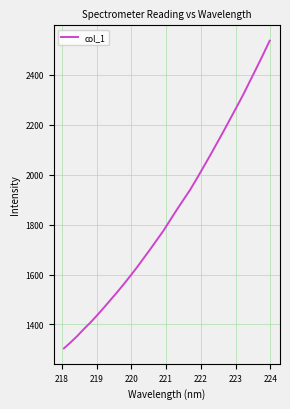

What is the average value?

1841.1